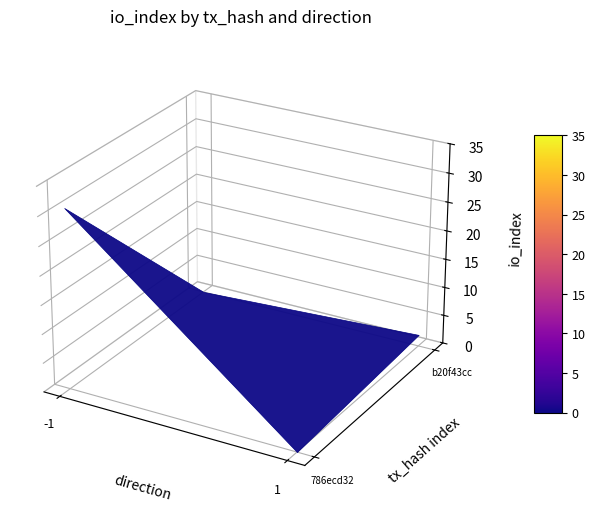

Which series changed the most between direction and io_index?

786ecd3238da3dccf30c64a8323af2a9bf817df